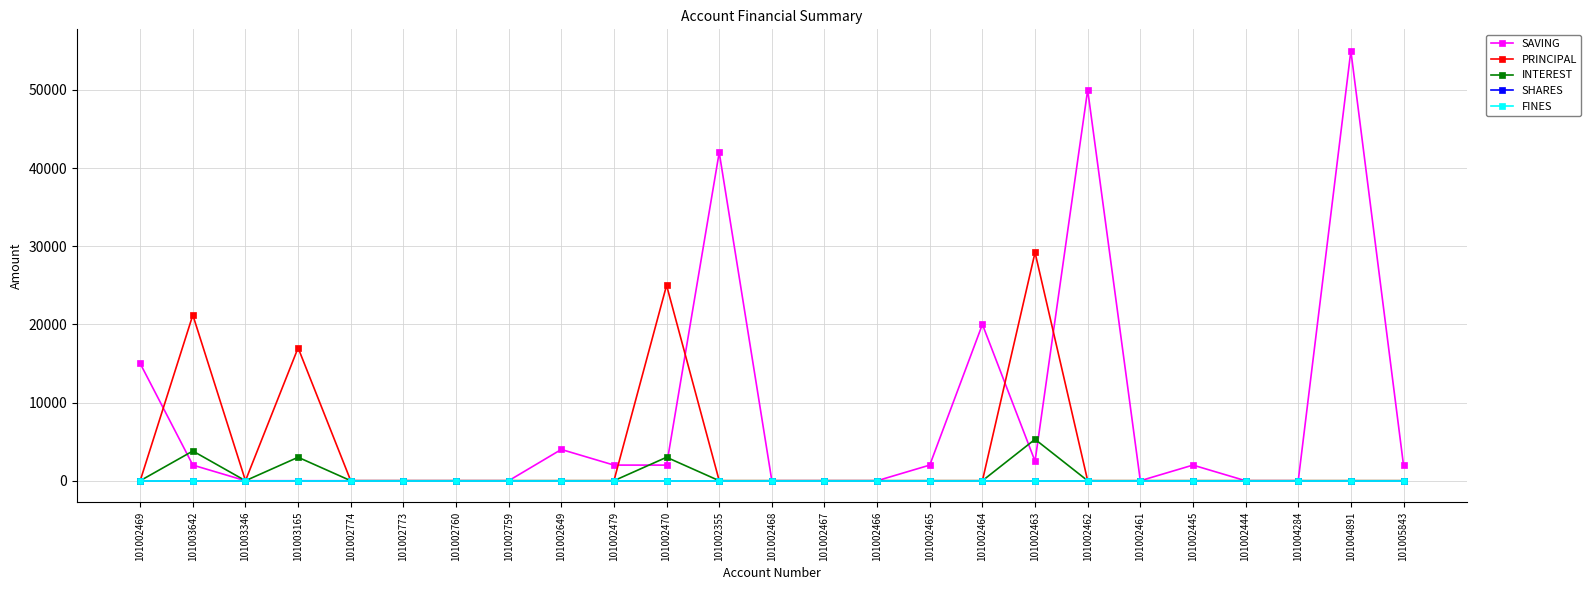

Does the chart display data point markers on the line(s)?

Yes